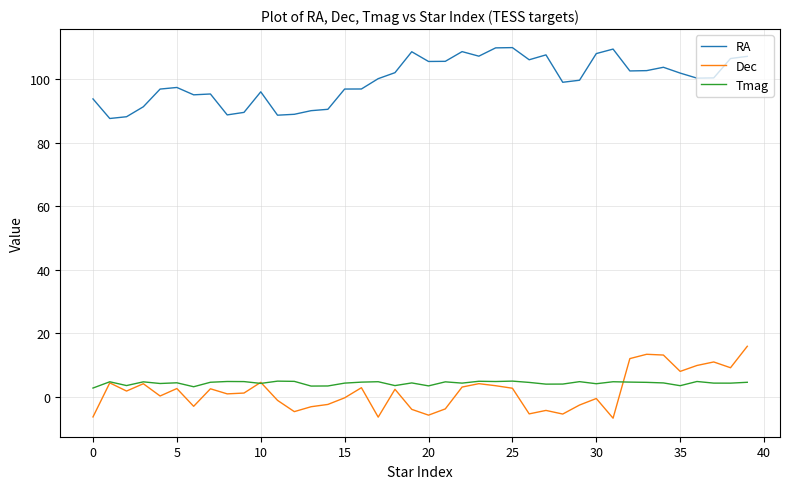

List the series in order of their peak value, lowest first.

Tmag, Dec, RA